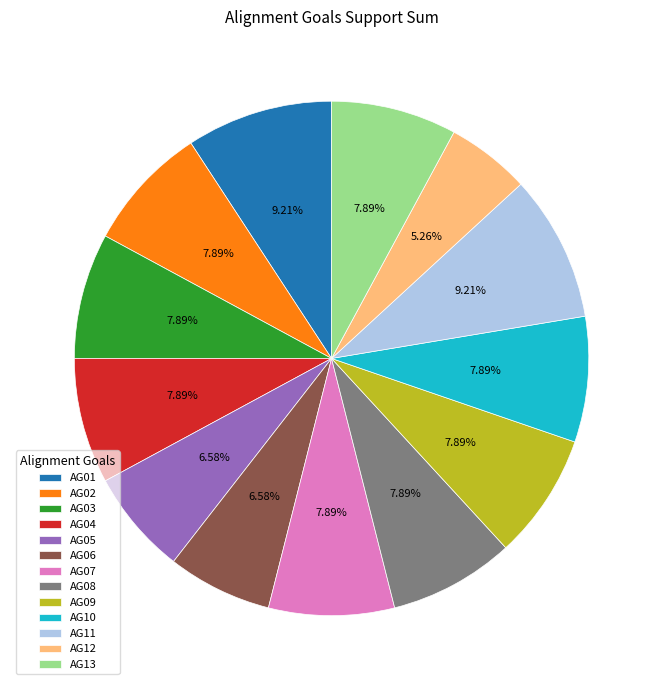

Which has a higher value, AG12 or AG11?

AG11